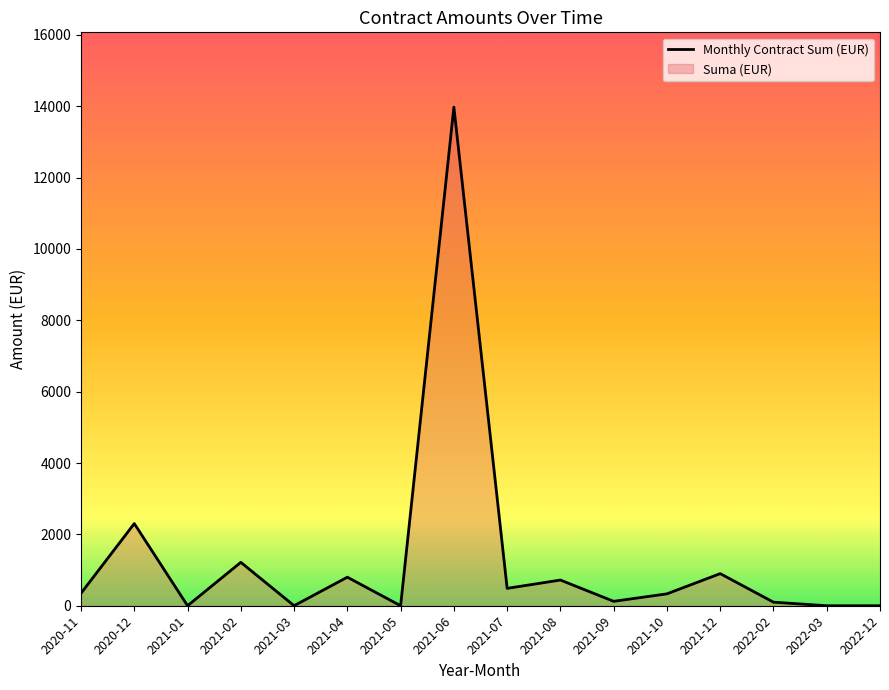

List the labels in order of value, largest first.

2021-06, 2020-12, 2021-02, 2021-12, 2021-04, 2021-08, 2021-07, 2020-11, 2021-10, 2021-09, 2022-02, 2021-03, 2021-01, 2021-05, 2022-03, 2022-12